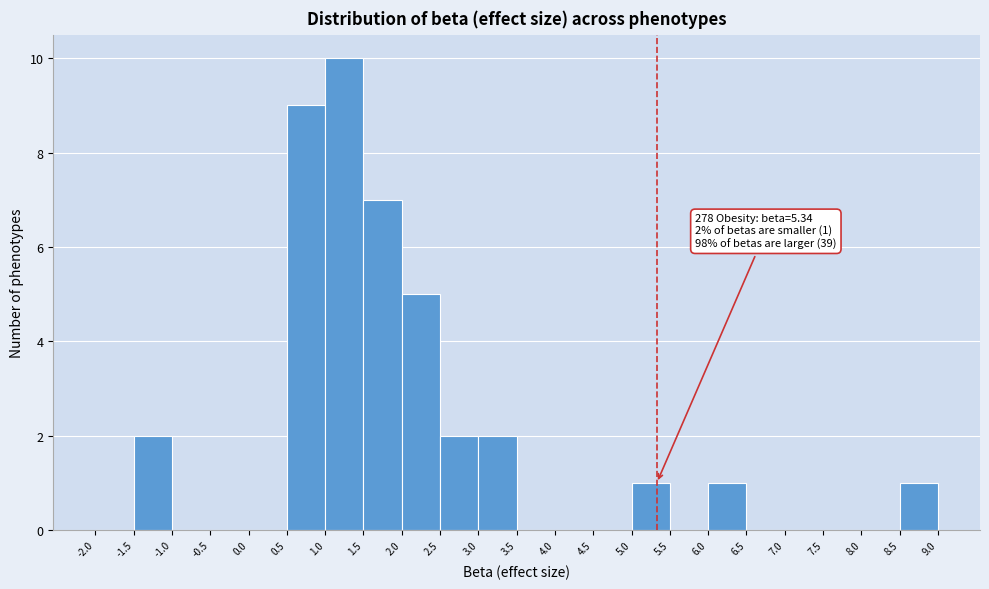

Which range on the x-axis has the tallest bar?

1.0 to 1.5